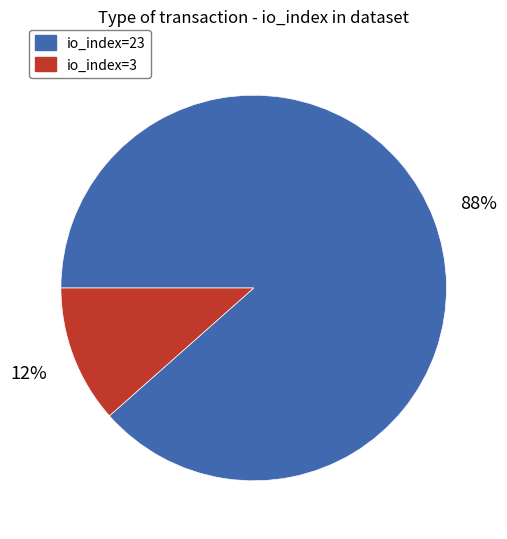

Is the sum of io_index=3 and io_index=23 greater than half?

Yes